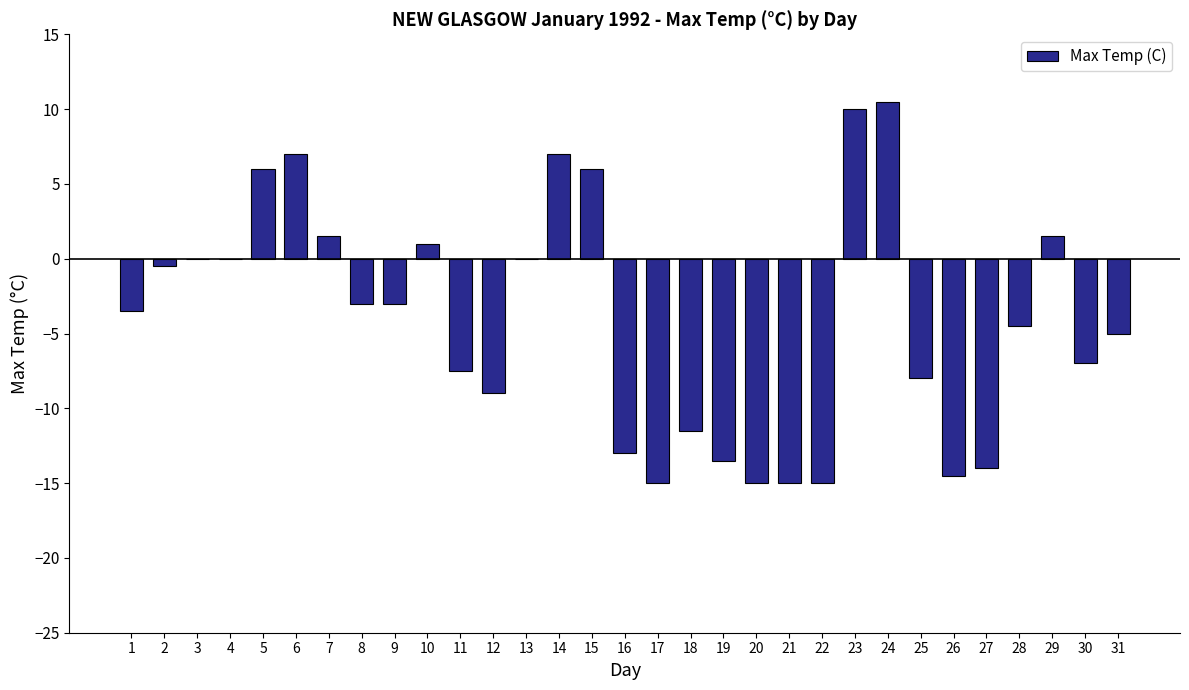

What is the sum of the values at 17 and 15?

-9.0